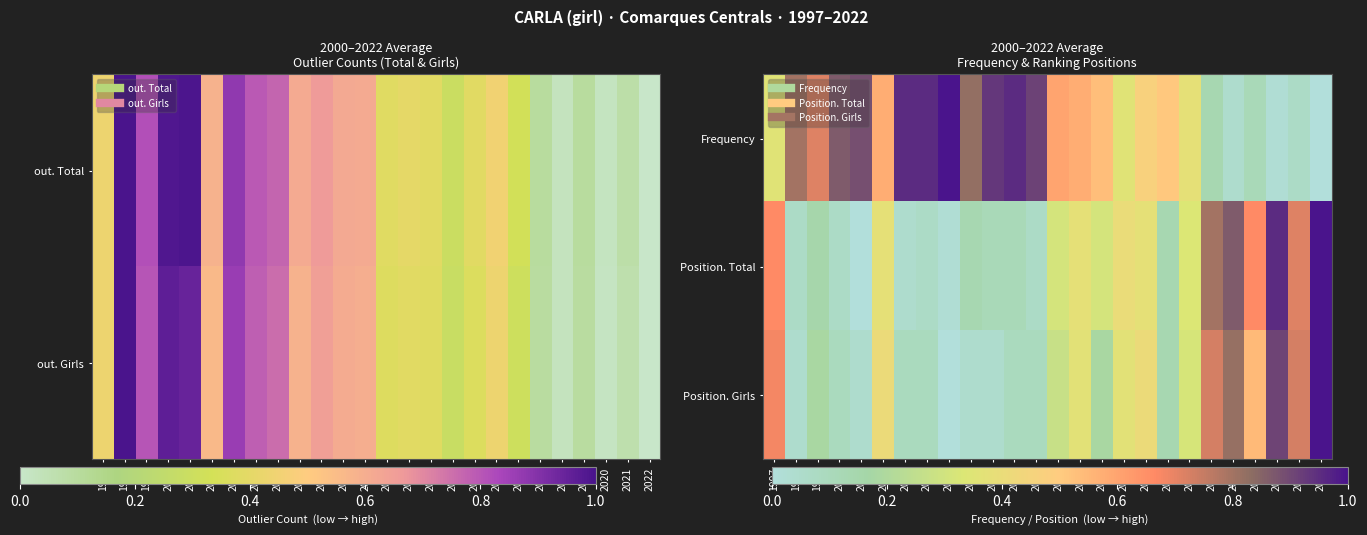

Between 2011 and 2014, which is larger?

2011